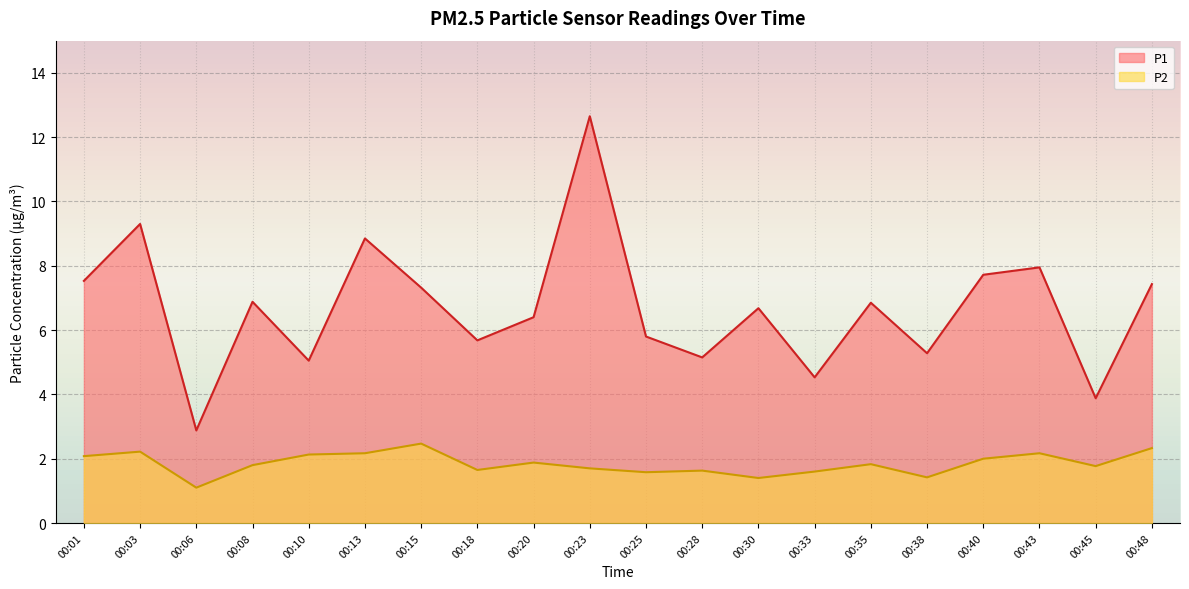

True or false: P1 has more than 2 interior local peaks.

True